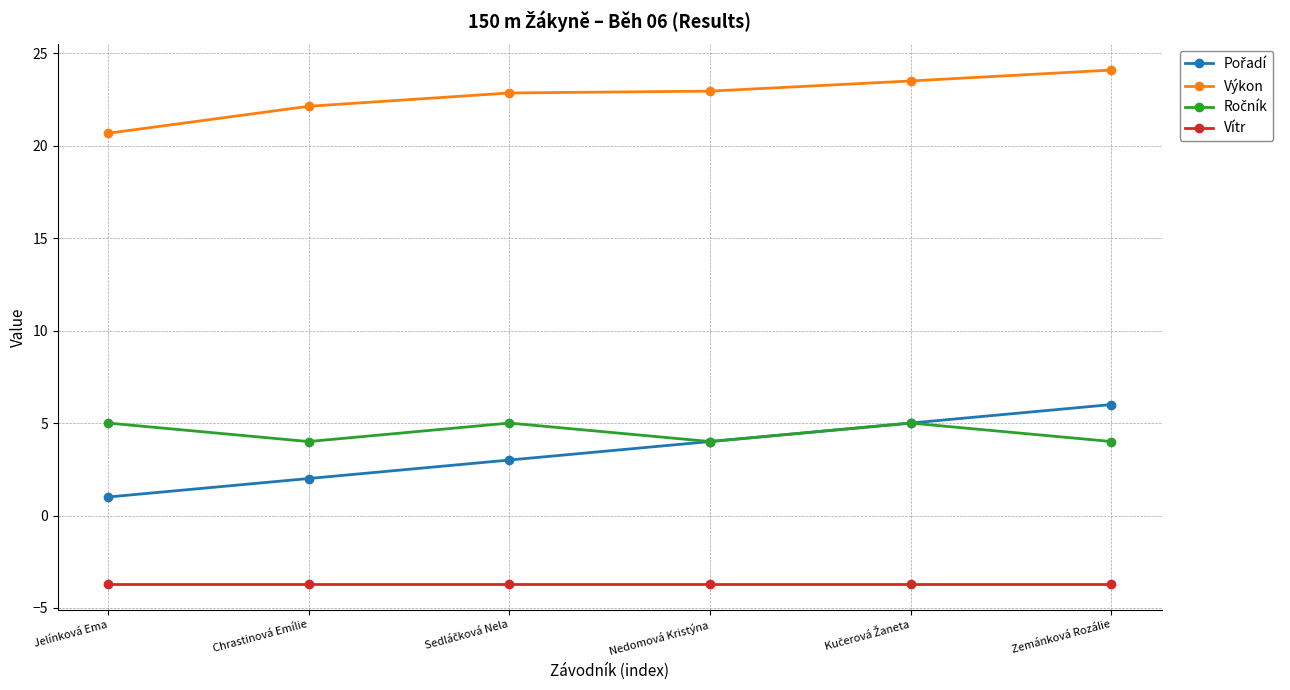

What position from the left is Chrastinová Emílie?

2